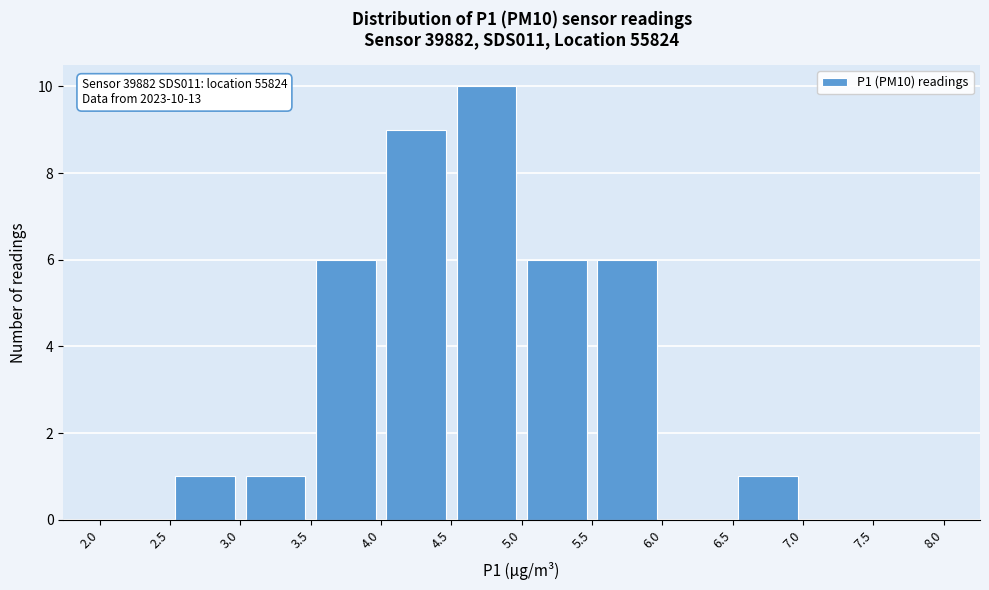

Over which range of the x-axis is the bar tallest?

4.5 to 5.0